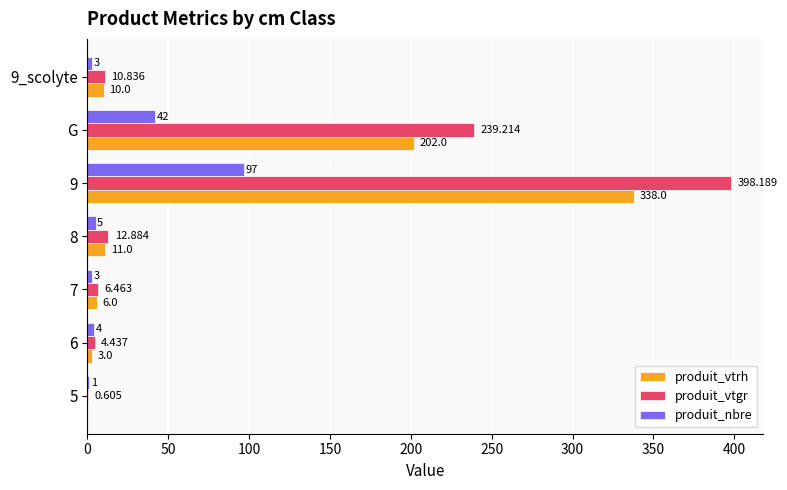

Is the value of produit_nbre at 9 greater than the value of produit_vtgr at G?

No